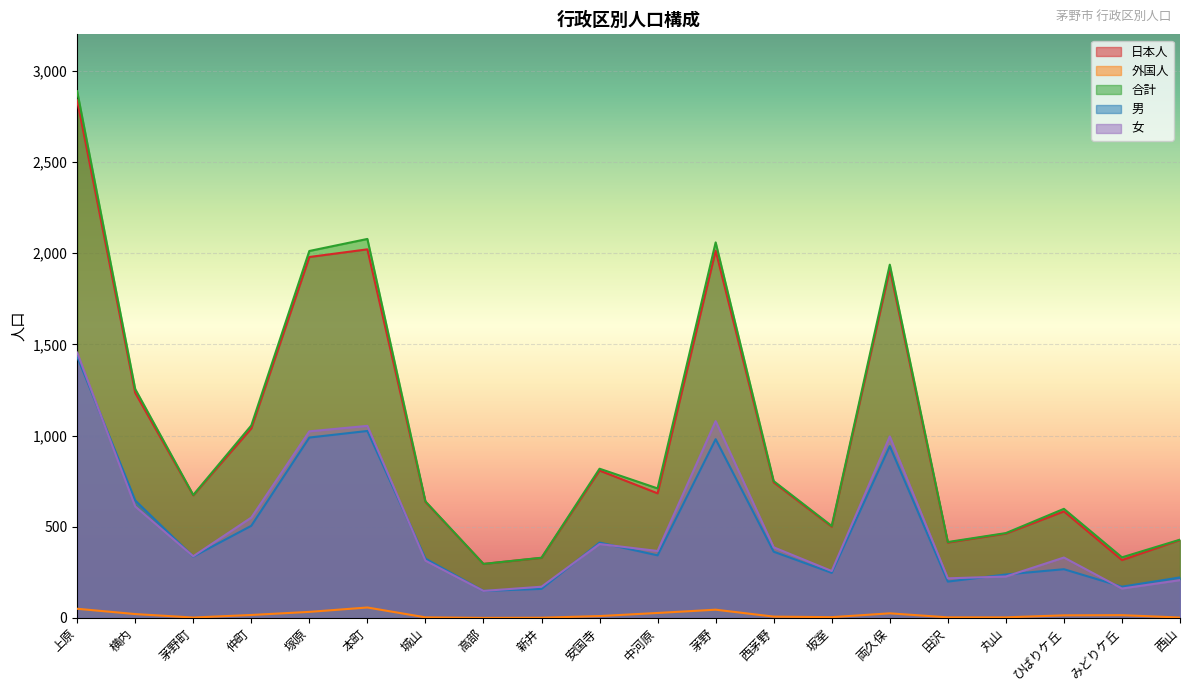

List the labels in order of 女 value, largest first.

上原, 茅野, 本町, 塚原, 両久保, 横内, 仲町, 安国寺, 西茅野, 中河原, 茅野町, ひばりケ丘, 城山, 坂室, 丸山, 田沢, 西山, 新井, みどりケ丘, 高部